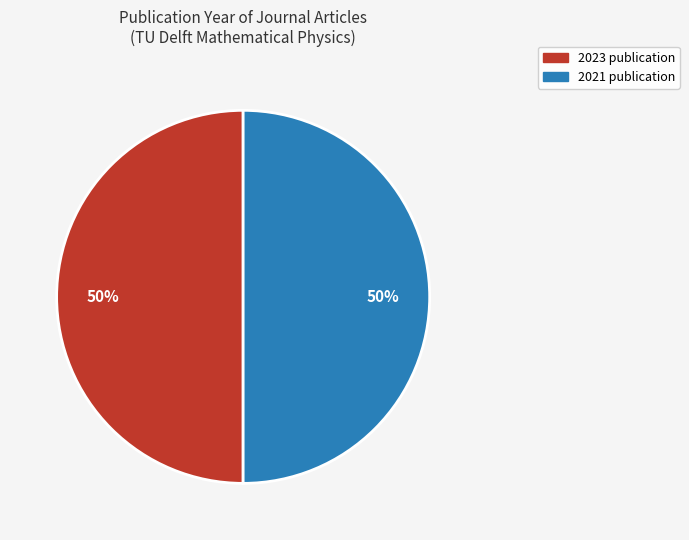

The 2023 slice represents 35% of the pie. True or false?

False